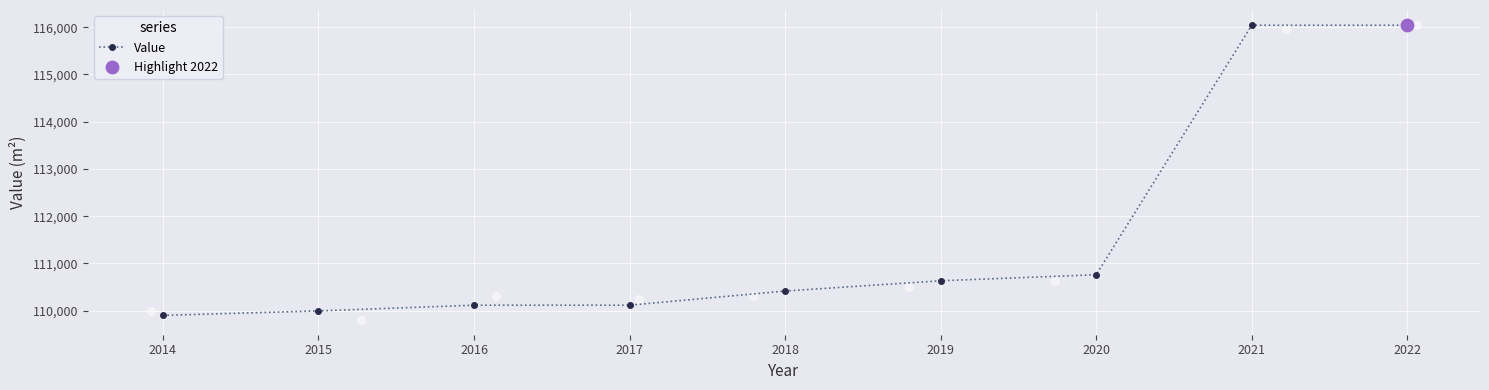

Which has a higher value, 2018 or 2019?

2019